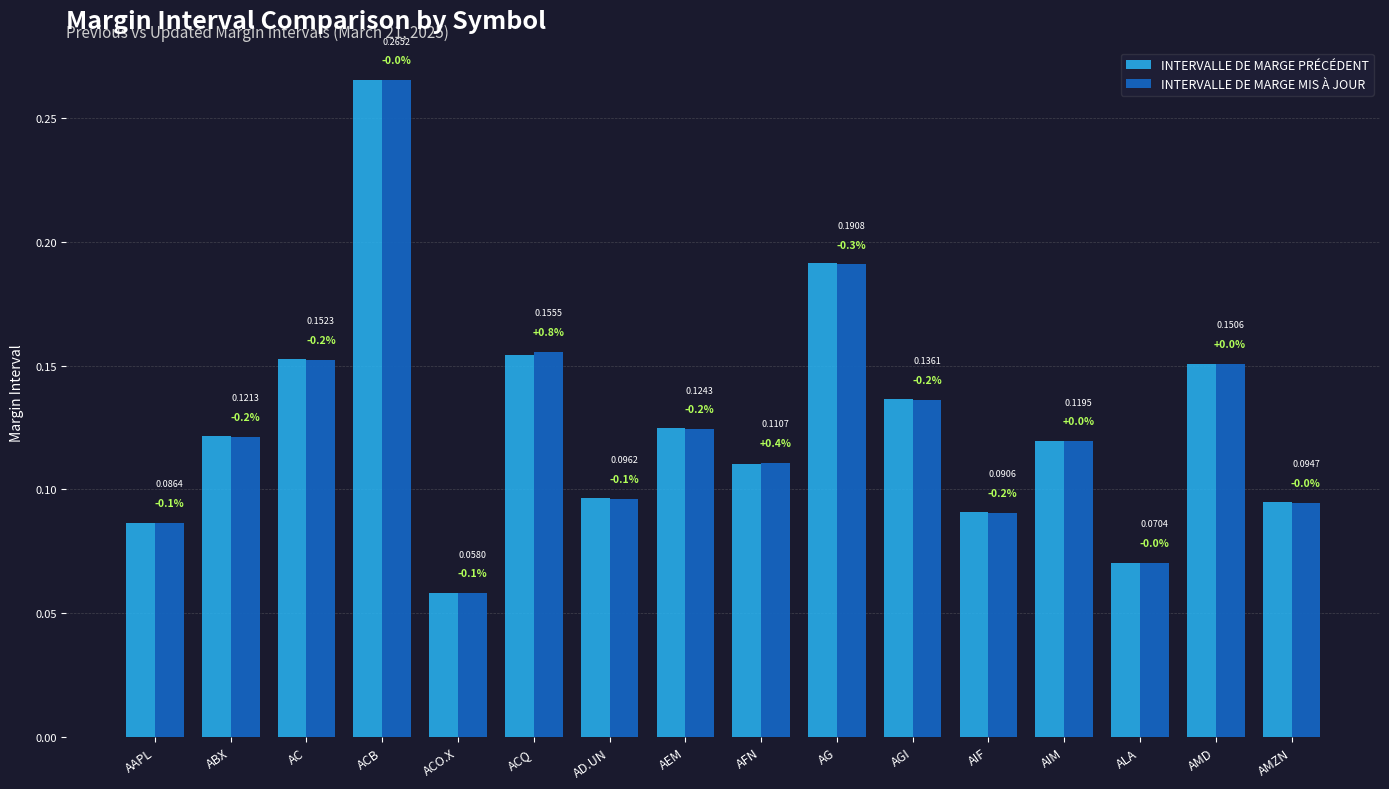

List the series in order of their overall mean, highest first.

INTERVALLE DE MARGE PRÉCÉDENT, INTERVALLE DE MARGE MIS À JOUR